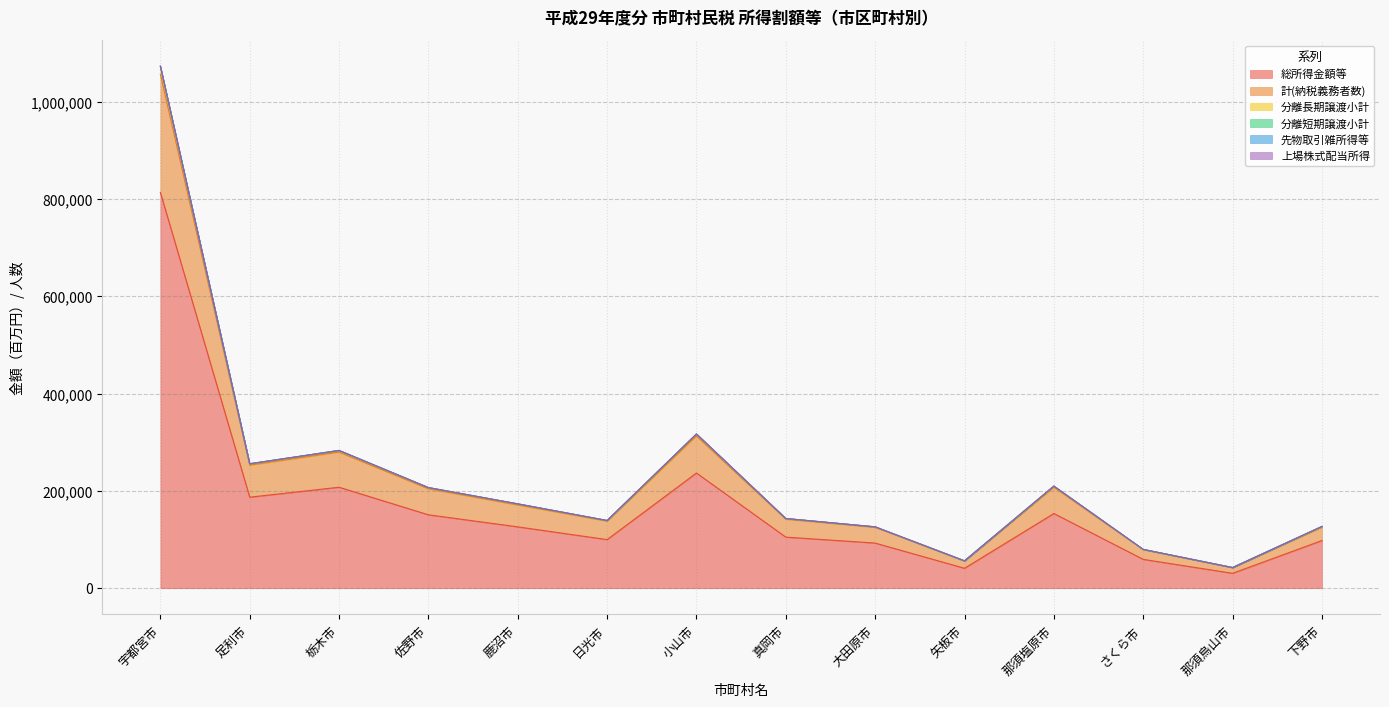

At which label does 総所得金額等 reach its peak?

宇都宮市